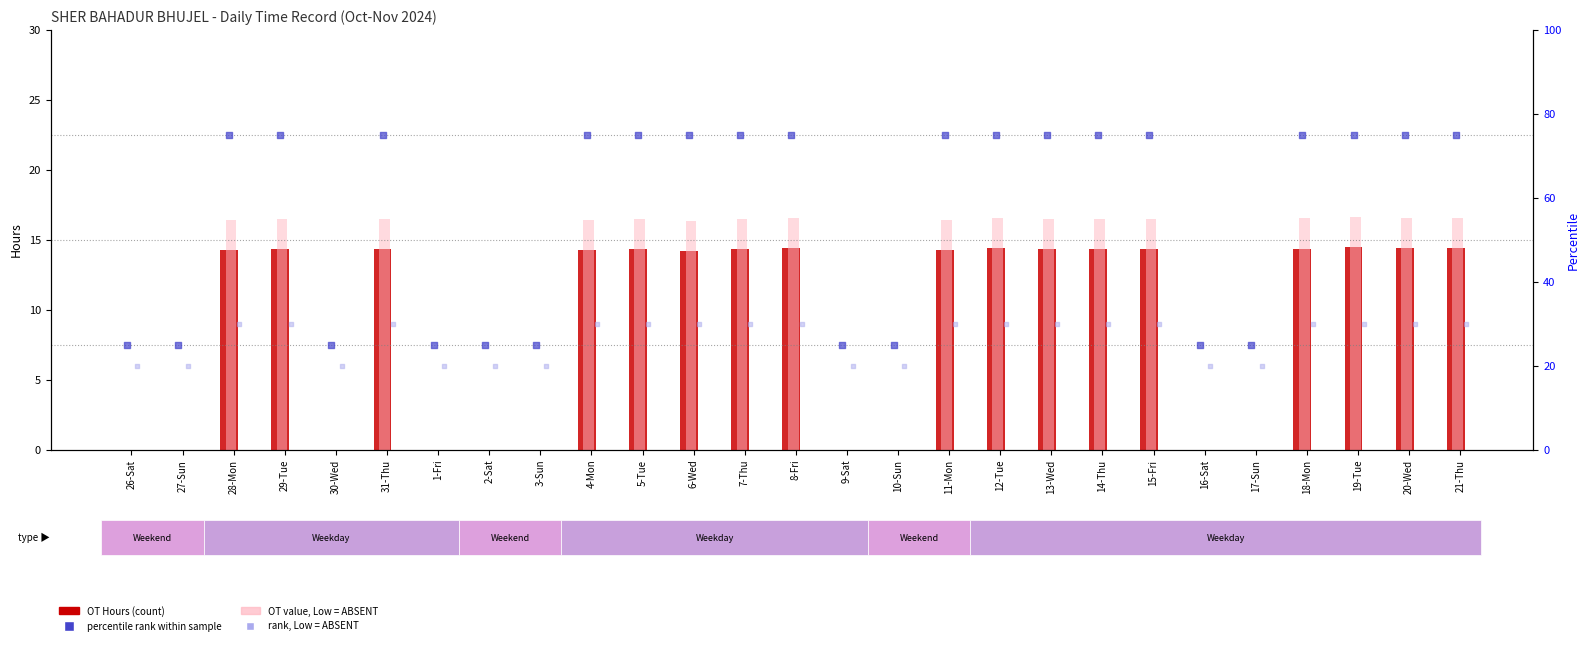

Which series has the largest total across all categories?

percentile rank within sample